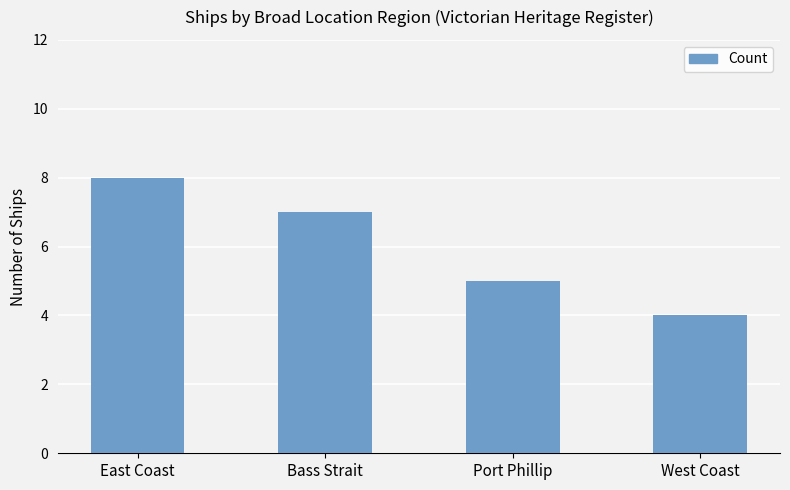

Is it true that the value at West Coast is 7?

False